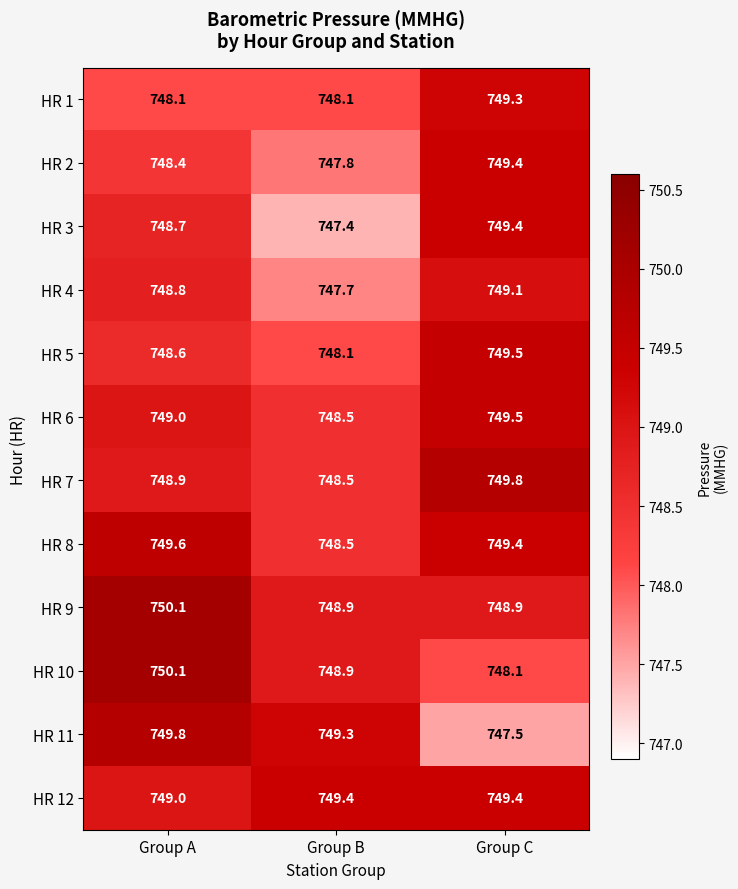

Which series changed the most between Group B and Group C?

HR 3